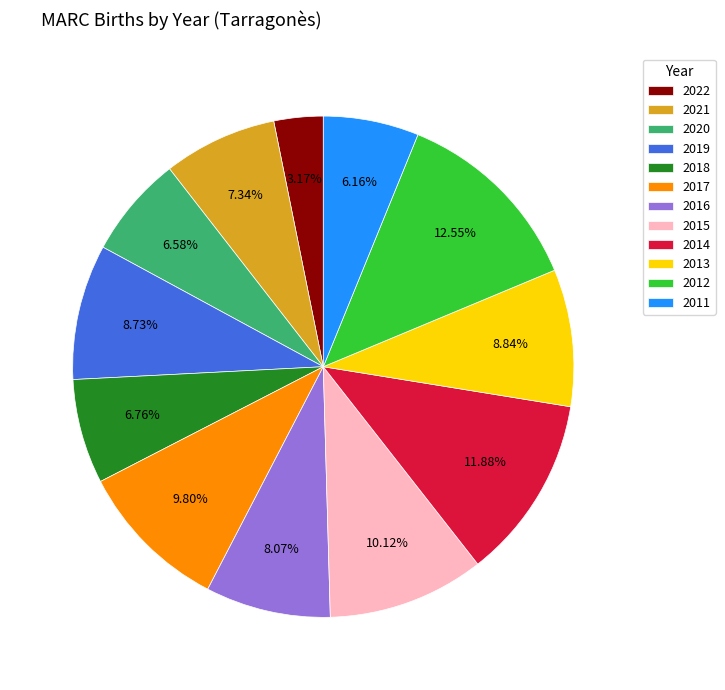

Combined, do 2019 and 2020 account for over 50%?

No